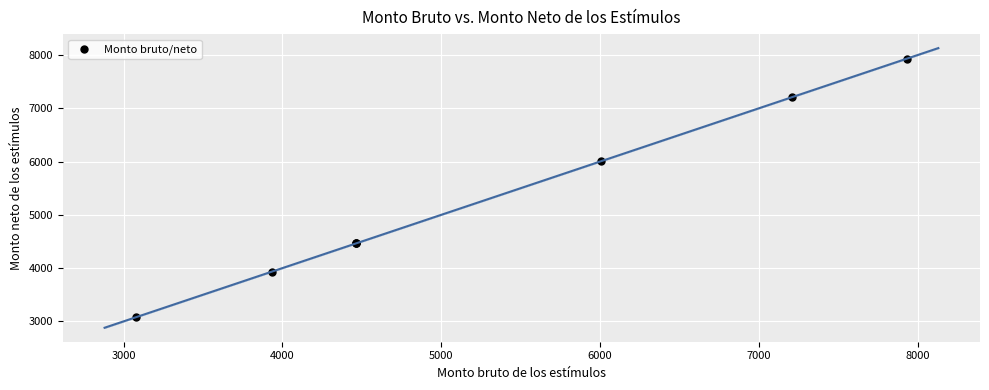

What Y value in the scatter plot is closest to 5504?

6002.9